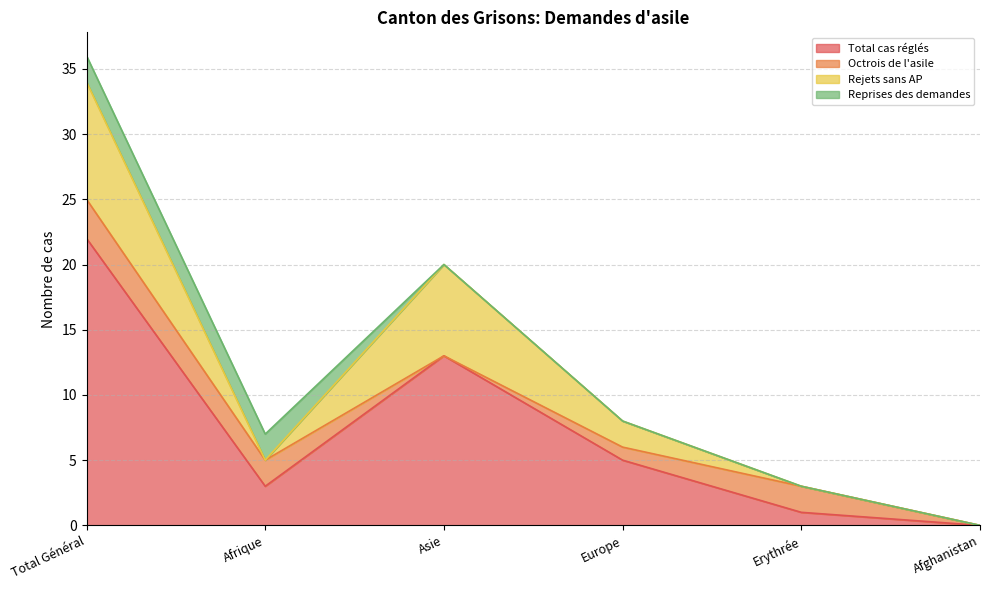

At how many categories does at least one series exceed 11?

2